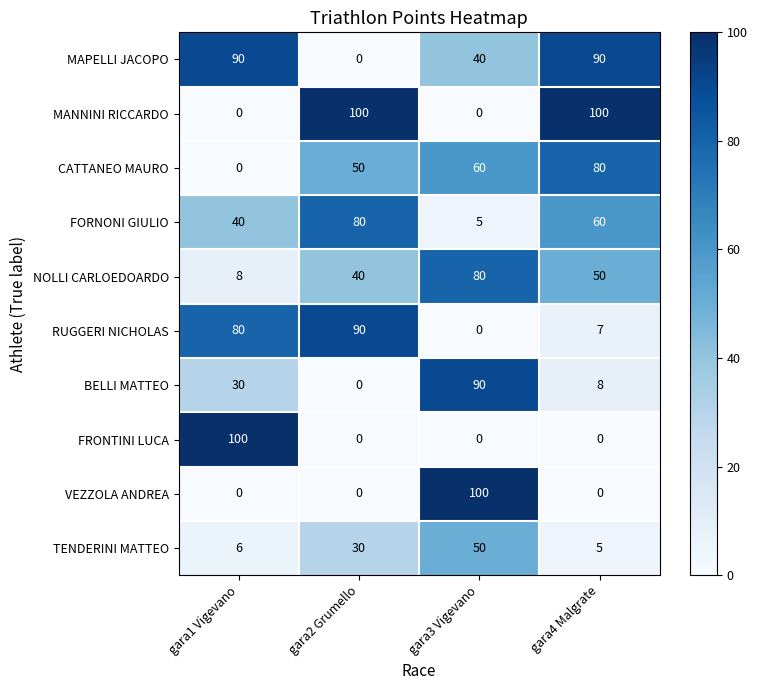

At which label is RUGGERI NICHOLAS closest to 45?

gara1 Vigevano